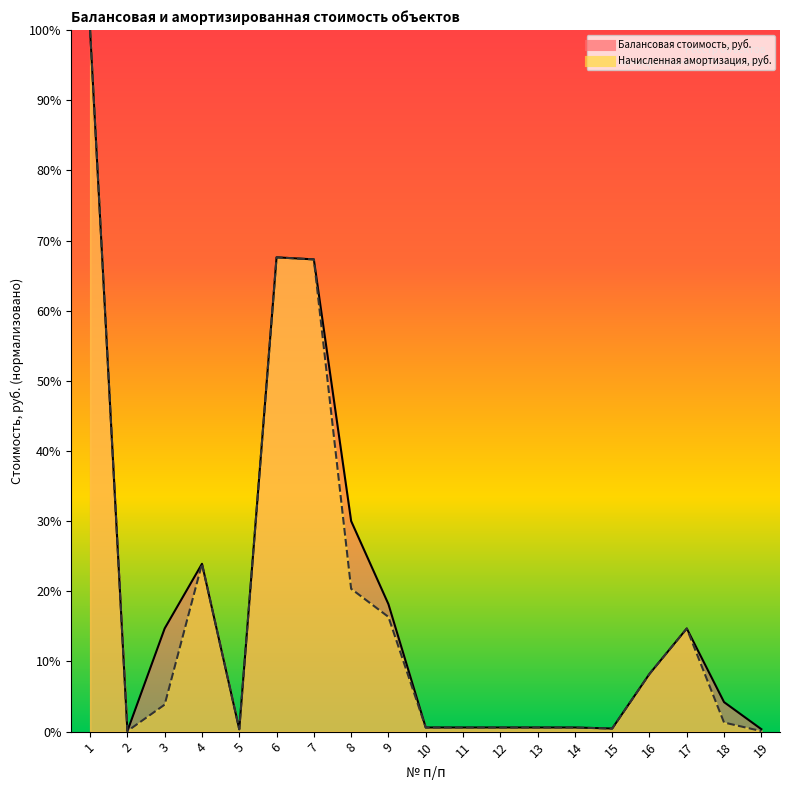

What are all the series names shown in the legend?

Балансовая стоимость, руб., Начисленная амортизация, руб.